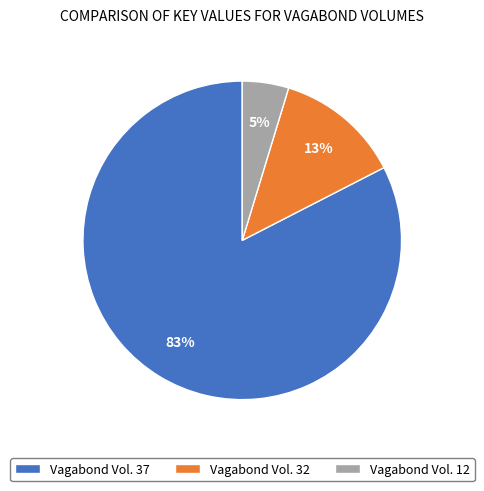

True or false: Vagabond Vol. 32 accounts for 3% of the total.

False